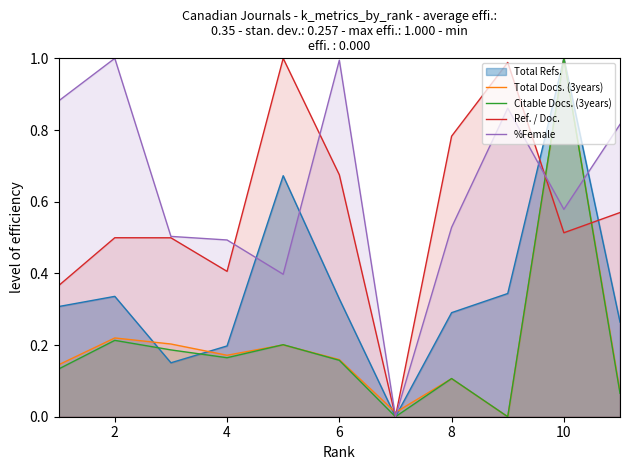

True or false: Total Refs. has a value of 1.0 at 10.

True